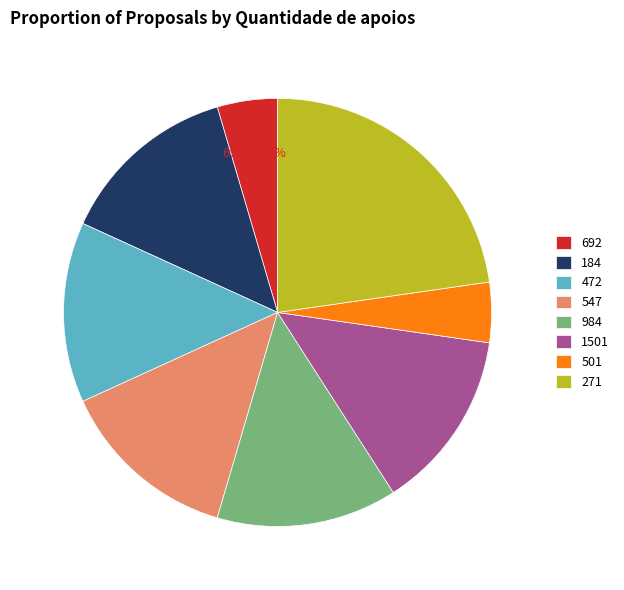

Which category has the biggest portion of the pie?

271